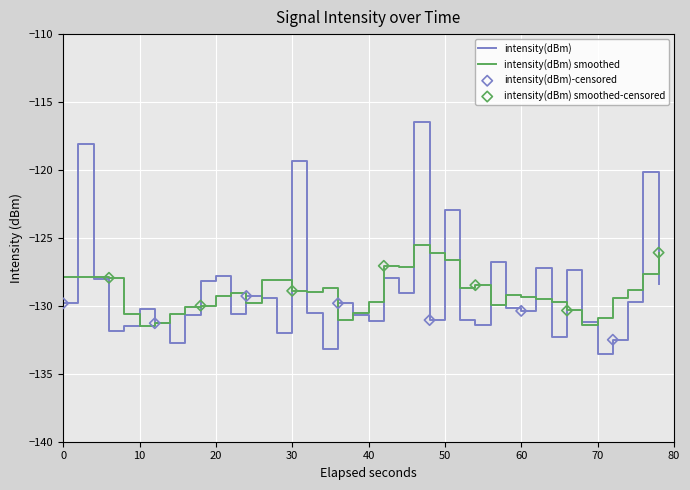

What is the lowest value of the intensity(dBm) smoothed series?

-131.5